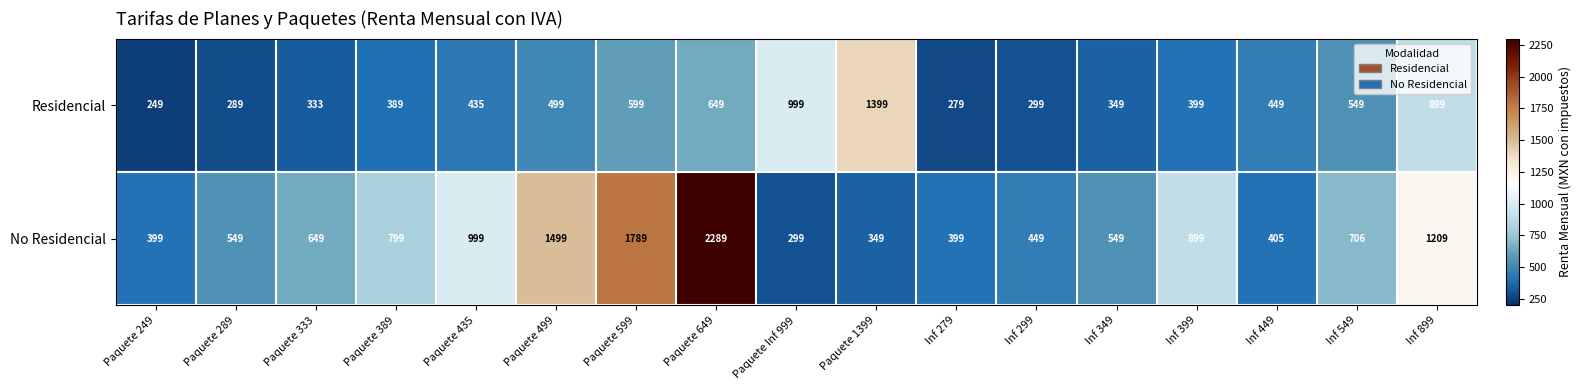

What is the minimum value shown in the chart?

249